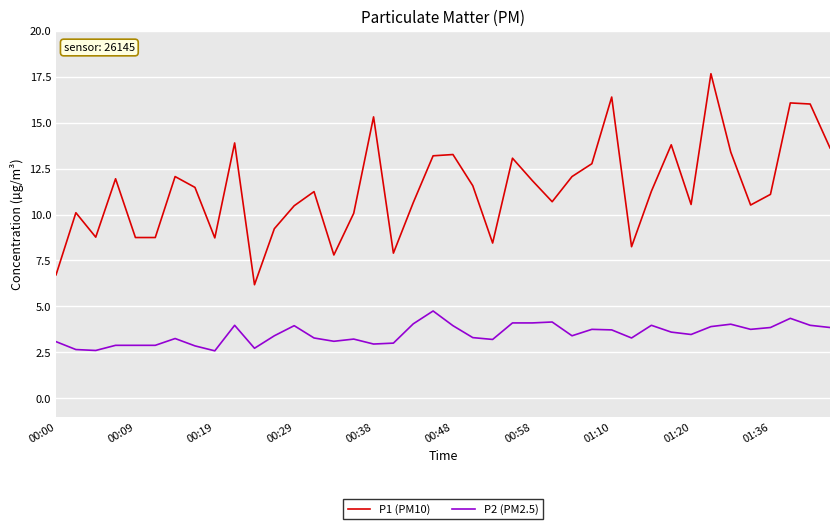

Which series has the widest spread of values?

P1 (PM10)